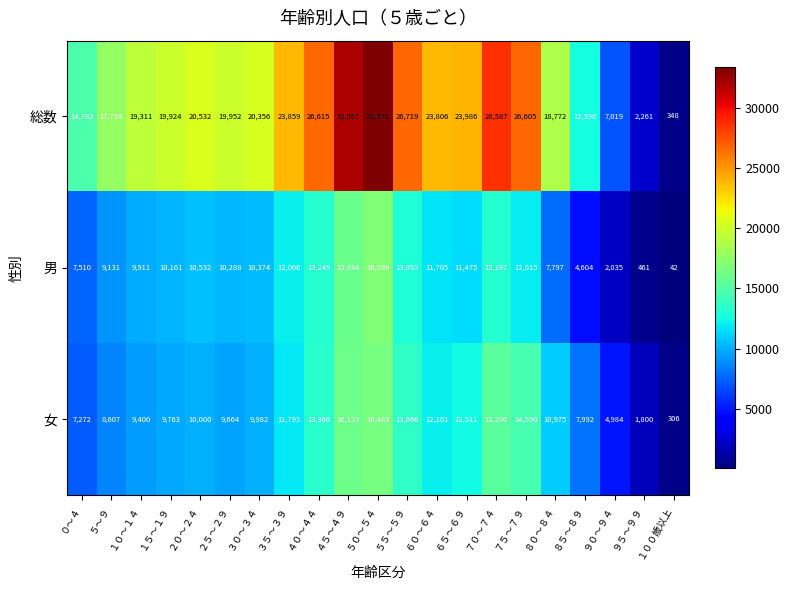

At which category does the chart reach its peak across all series?

５０～５４